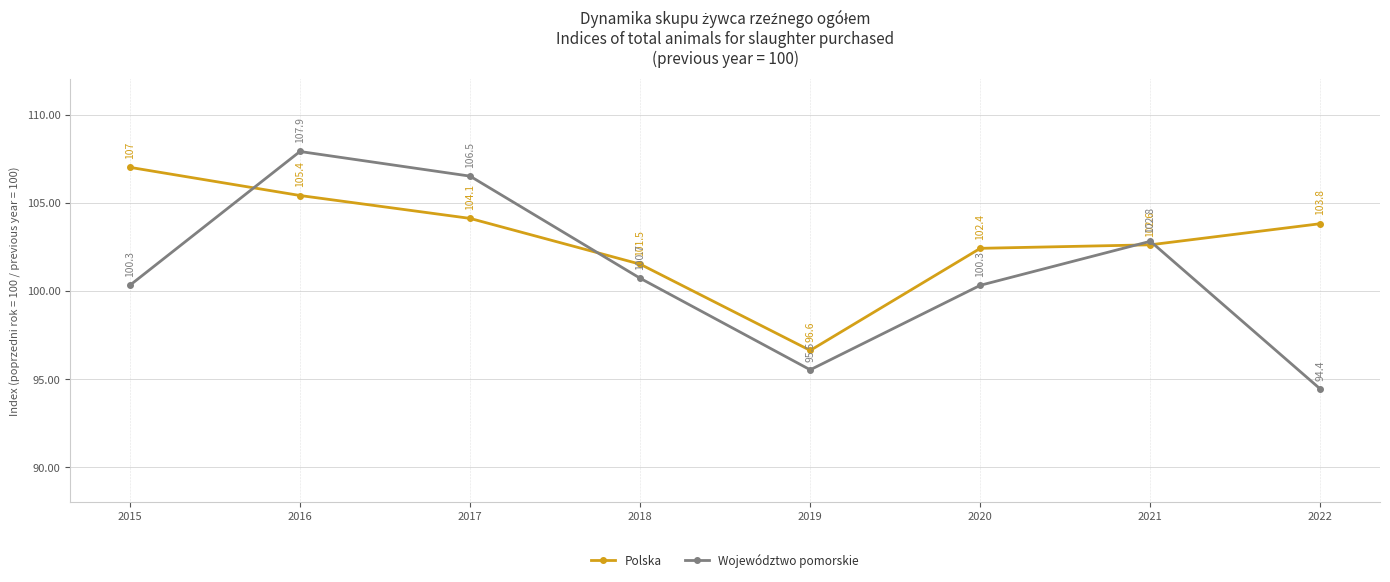

Does the chart display data point markers on the line(s)?

Yes